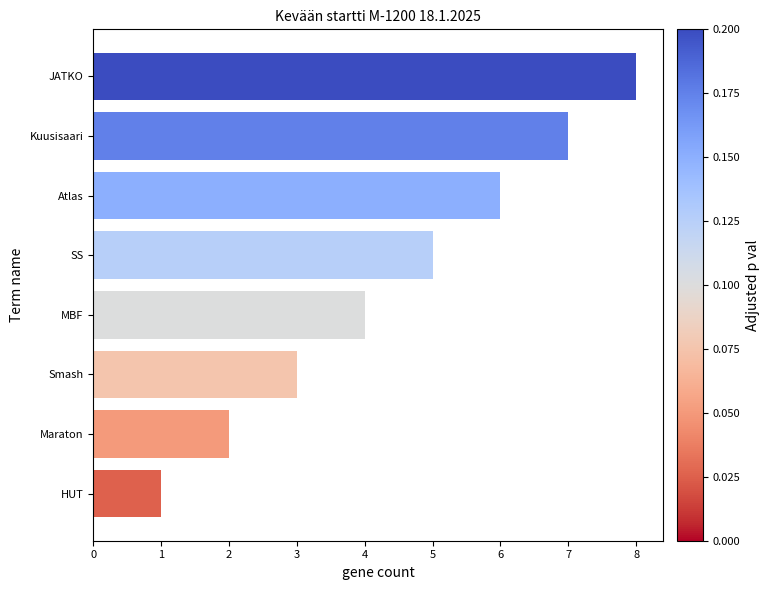

What is the difference between the second highest and minimum values?

6